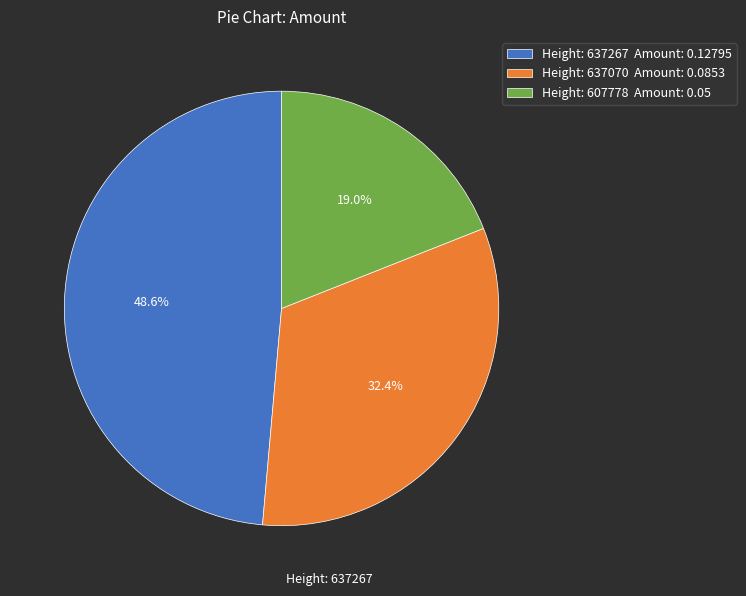

Does any single category account for the majority?

No